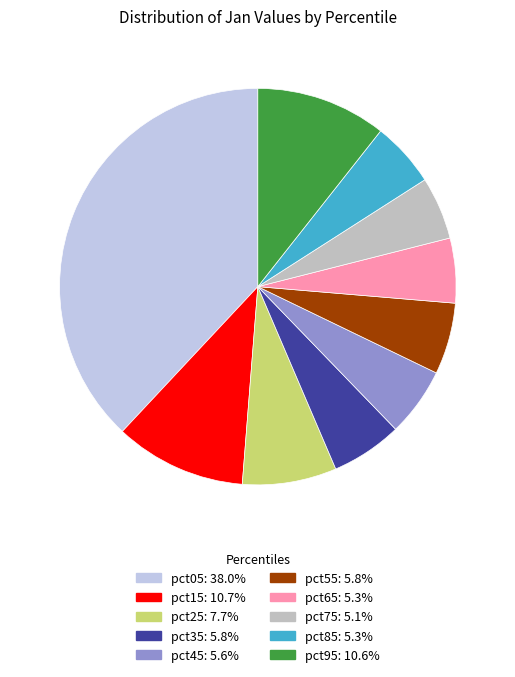

Does any single category account for the majority?

No